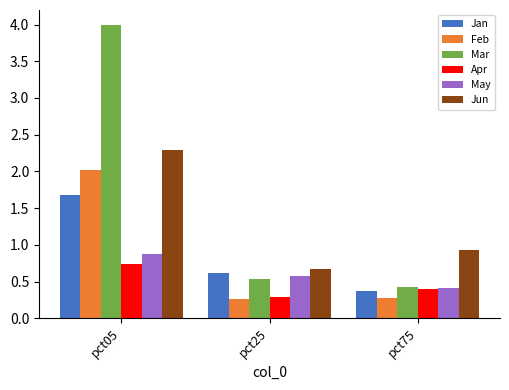

What is the value of the Apr bar at the 2nd from the left?

0.3